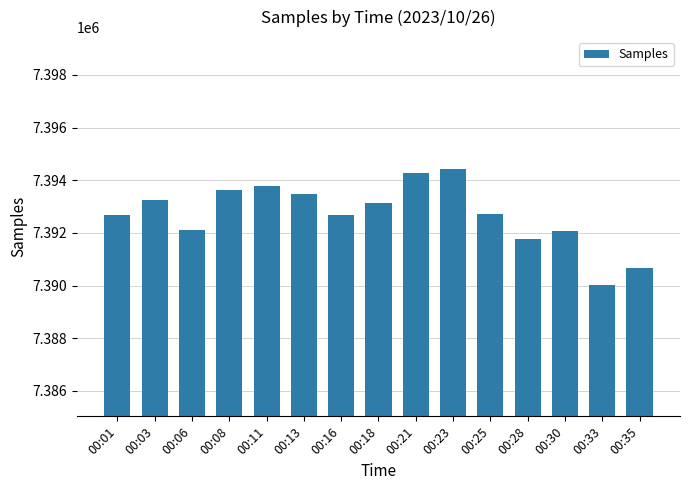

Which category has the lowest value across all series?

00:33